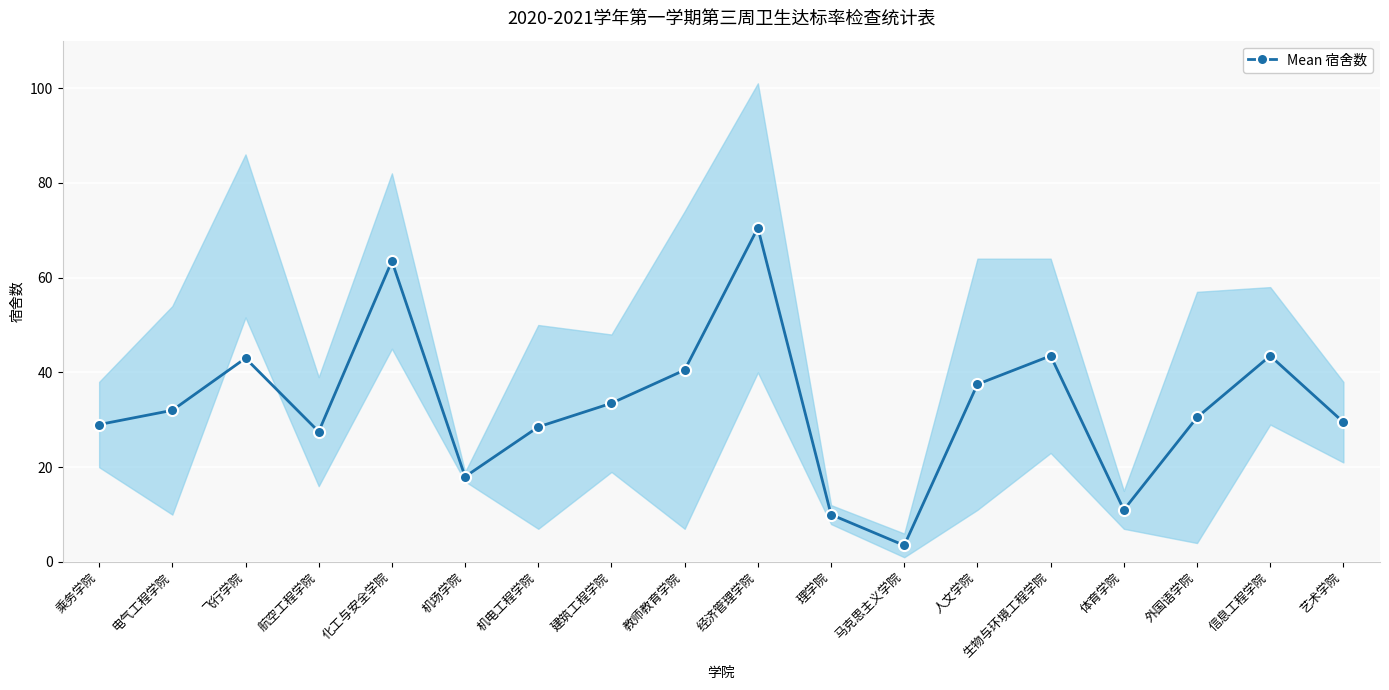

What is the difference between the values at 体育学院 and 外国语学院?

19.5